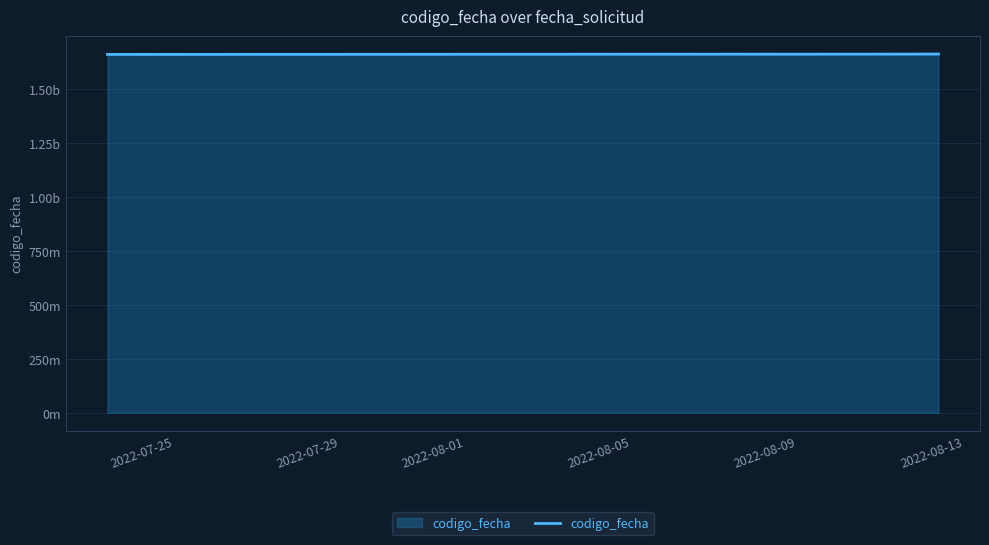

True or false: the data has more than 1 interior local peaks.

False